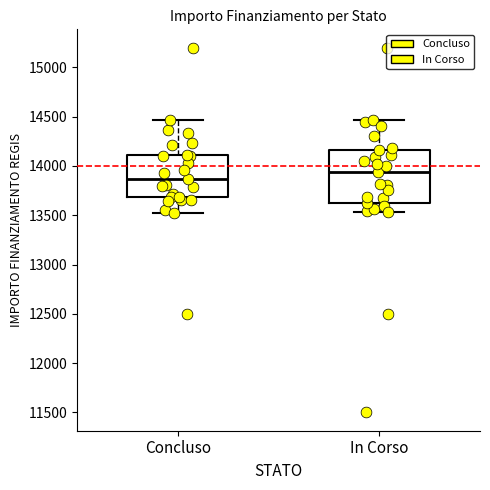

Reading left to right, transcribe this box plot: for each box, give where its median line is, the range the box spans, and where its two whiskers end, as read against the y-axis. The values are not printed on the chart, so give them approximately, as read against the axis.

Concluso: median 13850, box 13700 to 14100, whiskers 13500 to 14450
In Corso: median 13950, box 13600 to 14150, whiskers 13550 to 14450